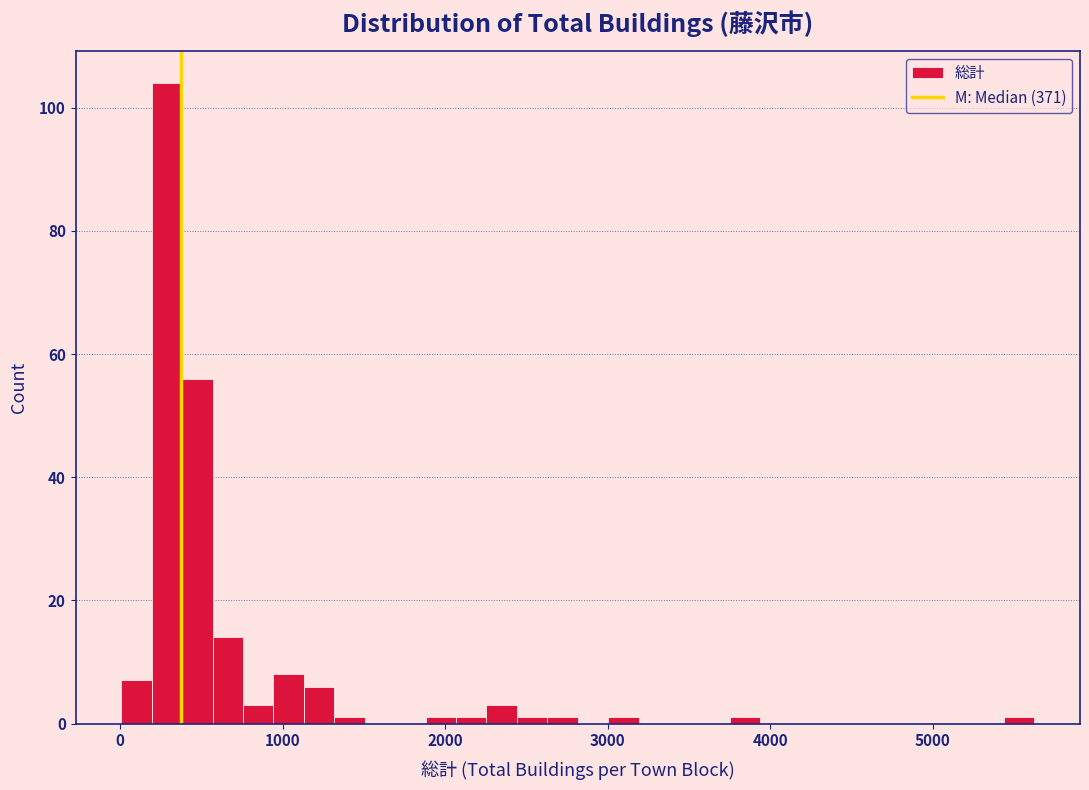

Read against the x-axis, roughly where is the centre of the tallest bar?

300